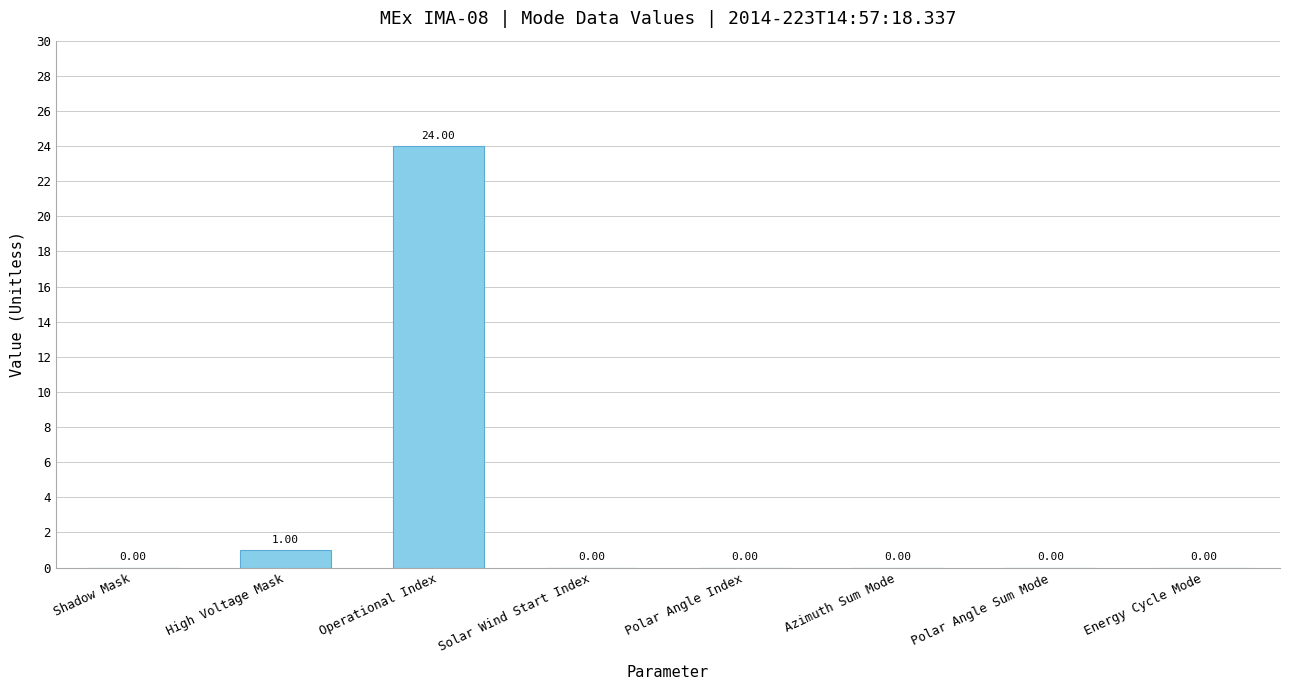

Is it true that the value at Solar Wind Start Index is -13?

False